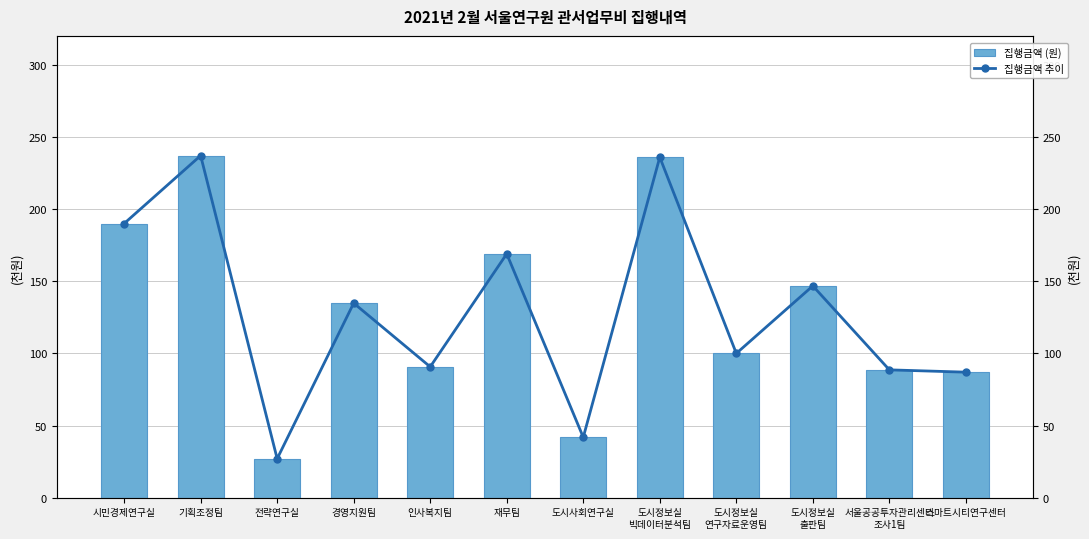

Is it true that 집행금액 (원) equals 87000 at 스마트시티연구센터?

True